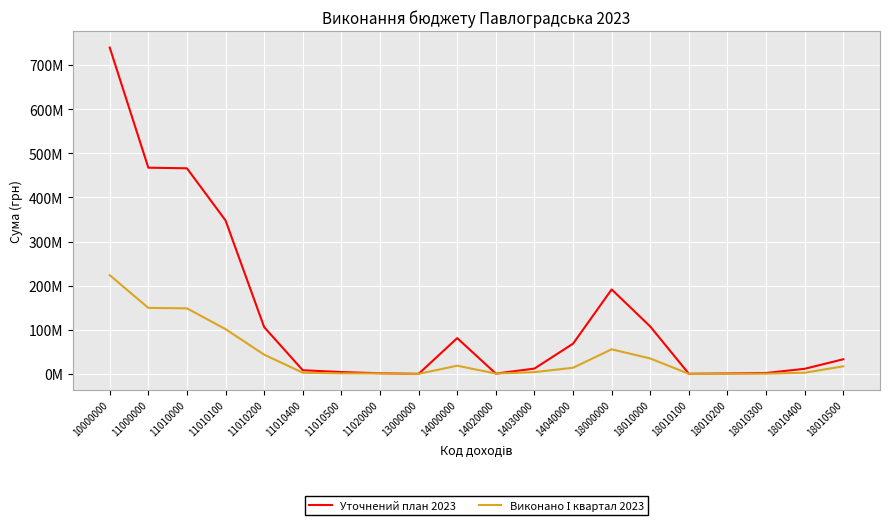

How many categories are shown in the chart?

20